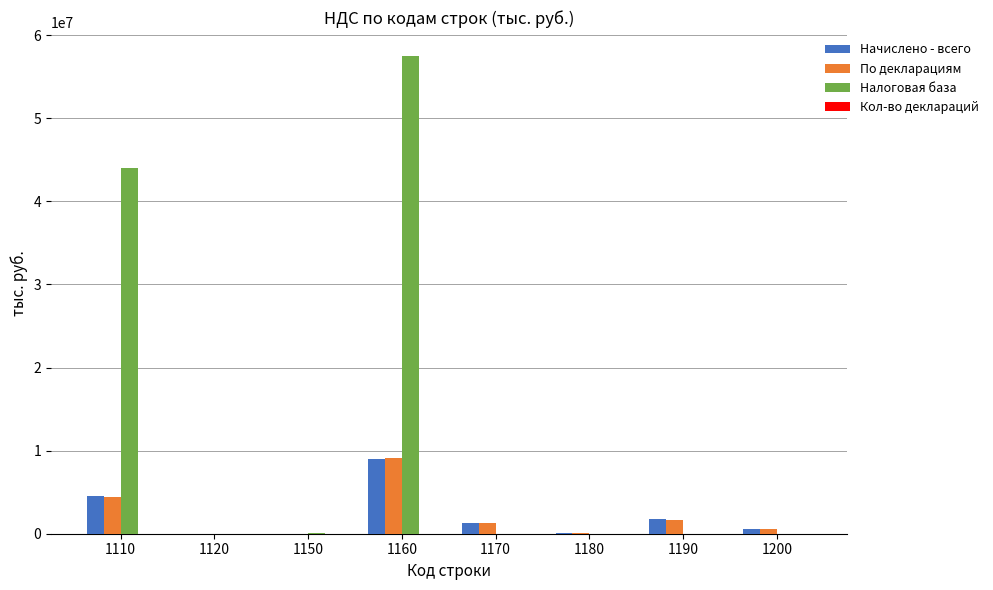

What is the sum of all По декларациям values?

17214882